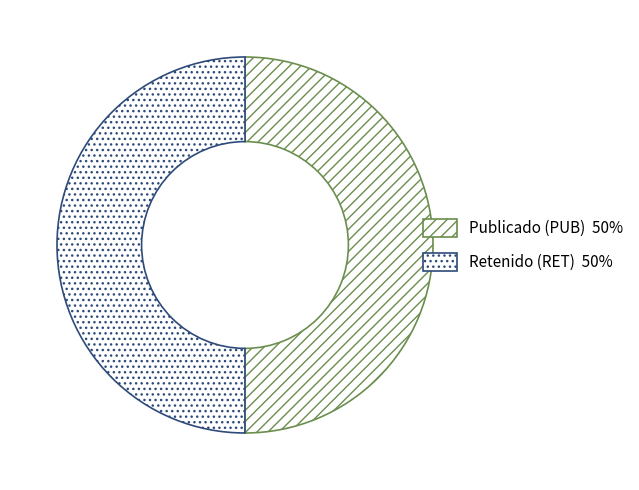

How many slices are in this pie chart?

2